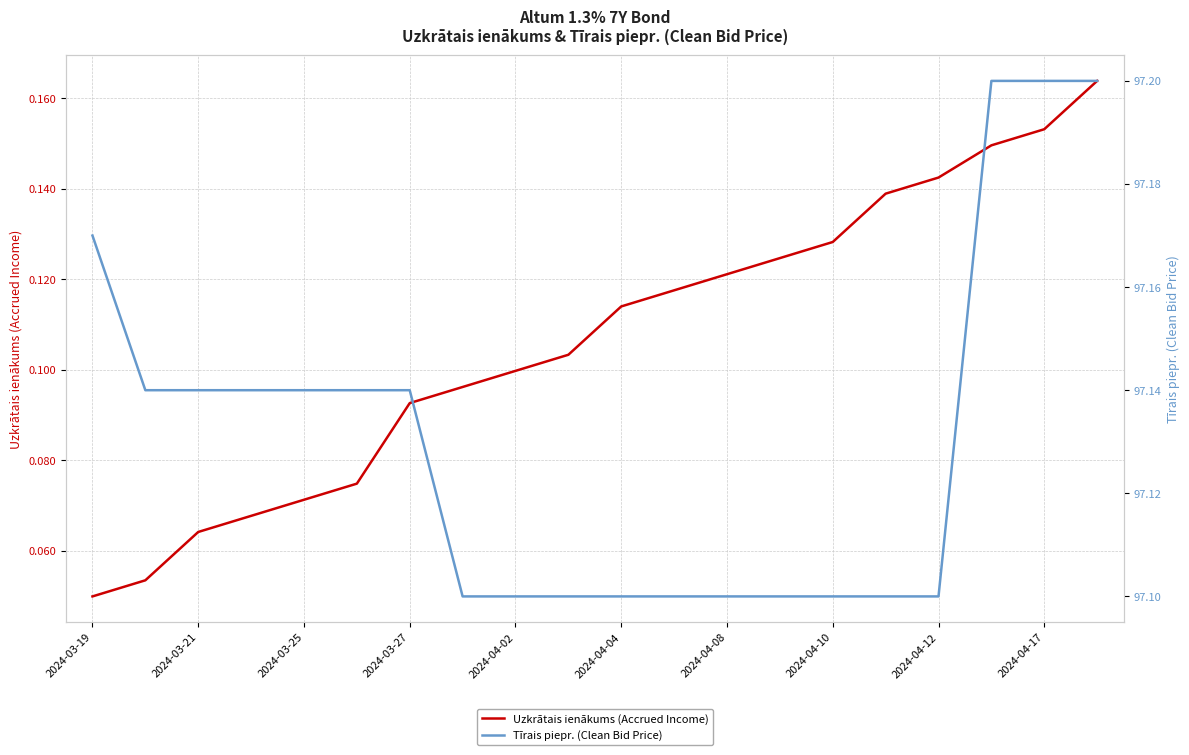

What is the difference between the maximum and minimum values in the Uzkrātais ienākums (Accrued Income) series?

0.1